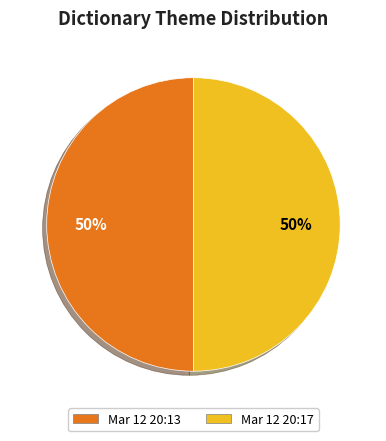

To the nearest percent, what is the average slice percentage?

50%